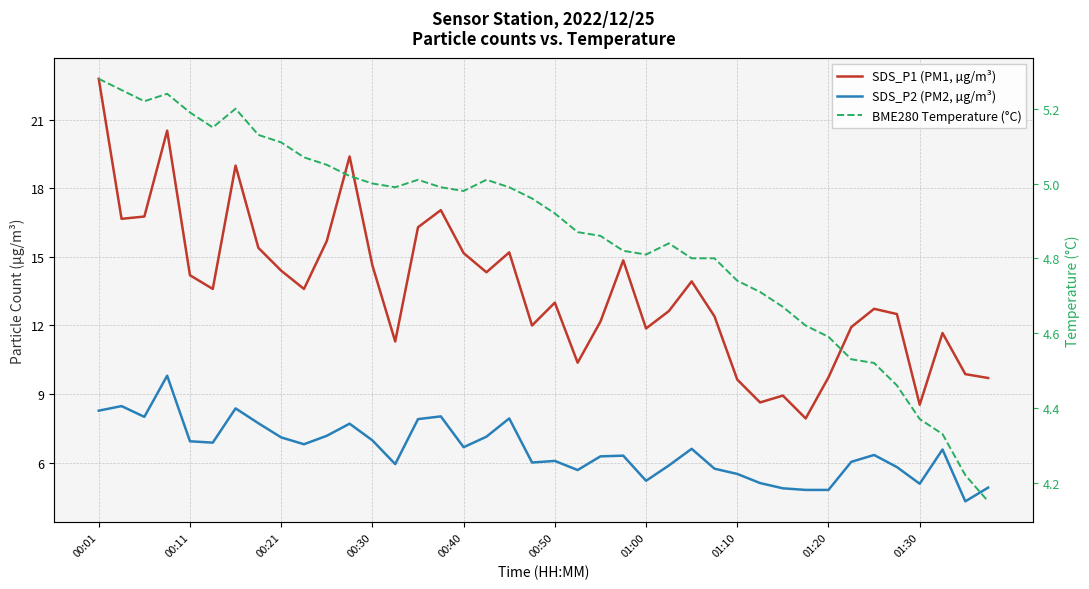

Reading right to left, transcribe all the data shown in this chart.

SDS_P1 (PM1, µg/m³): 9.7	9.9	11.7	8.5	12.5	12.7	11.9	9.7	7.9	8.9	8.6	9.6	12.4	13.9	12.6	11.9	14.8	12.2	10.4	13.0	12.0	15.2	14.3	15.2	17.1	16.3	11.3	14.6	19.4	15.7	13.6	14.4	15.4	19.0	13.6	14.2	20.5	16.8	16.7	22.8
SDS_P2 (PM2, µg/m³): 4.9	4.3	6.6	5.1	5.8	6.3	6.0	4.8	4.8	4.9	5.1	5.5	5.7	6.6	5.9	5.2	6.3	6.3	5.7	6.1	6.0	7.9	7.1	6.7	8.0	7.9	5.9	7.0	7.7	7.2	6.8	7.1	7.7	8.4	6.9	6.9	9.8	8.0	8.5	8.3
BME280 Temperature (°C): 4.2	4.2	4.3	4.4	4.5	4.5	4.5	4.6	4.6	4.7	4.7	4.7	4.8	4.8	4.8	4.8	4.8	4.9	4.9	4.9	5.0	5.0	5.0	5.0	5.0	5.0	5.0	5.0	5.0	5.0	5.1	5.1	5.1	5.2	5.2	5.2	5.2	5.2	5.2	5.3